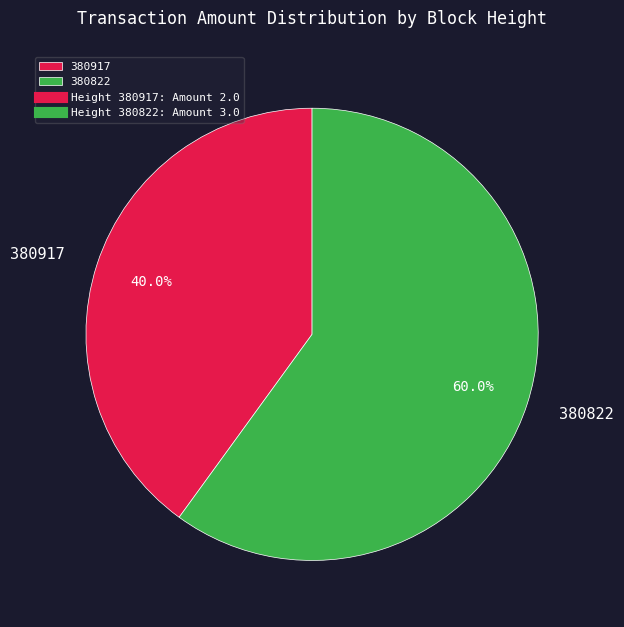

Combined, what portion of the pie is 380917 and 380822?

100.0%